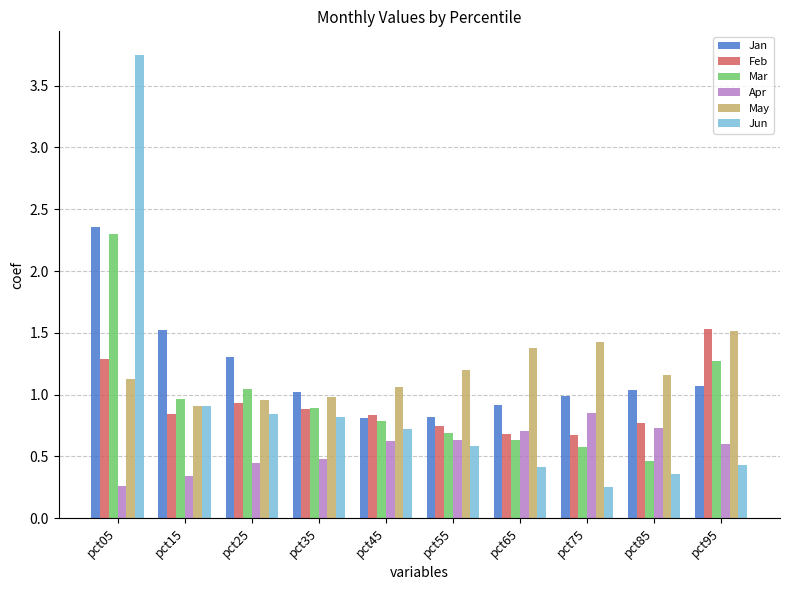

What is the spread (max minus min) of values at pct25?

0.9